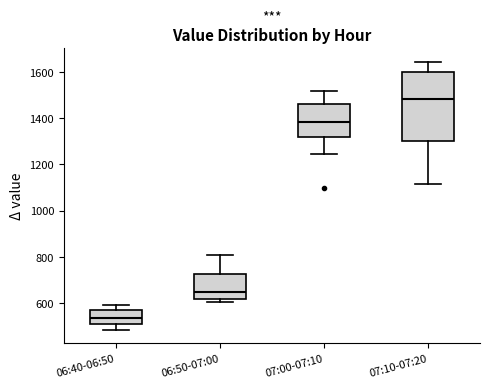

Where does the median line of the box for 07:10-07:20 sit on the y-axis? The values are not printed on the chart, so give them approximately, as read against the axis.

1480